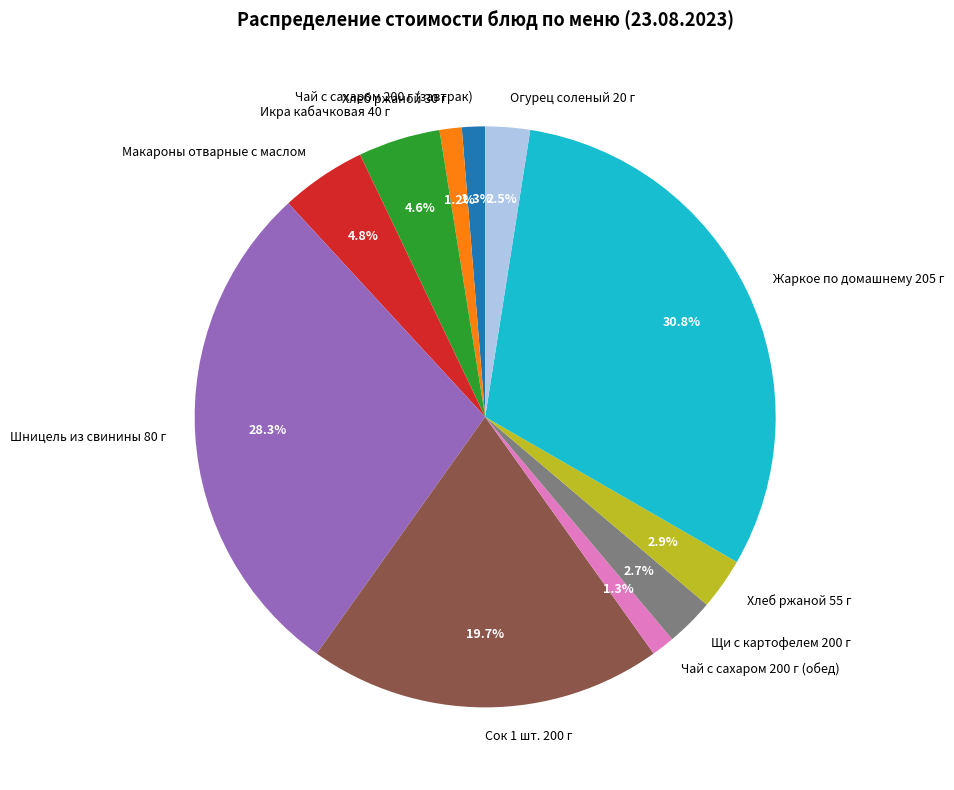

True or false: Жаркое по домашнему 205 г accounts for 31% of the total.

True